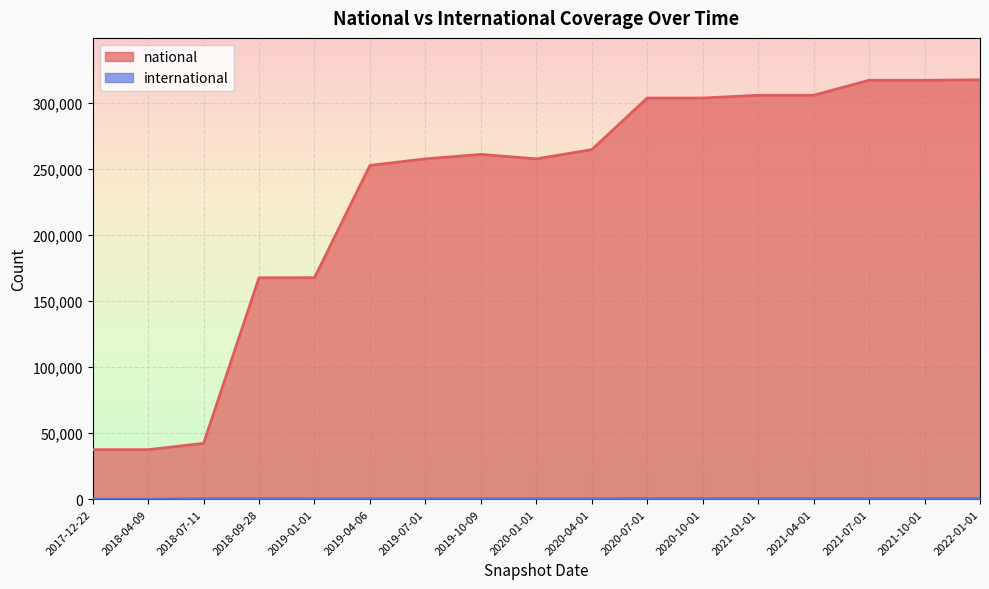

What are all the series names shown in the legend?

national, international